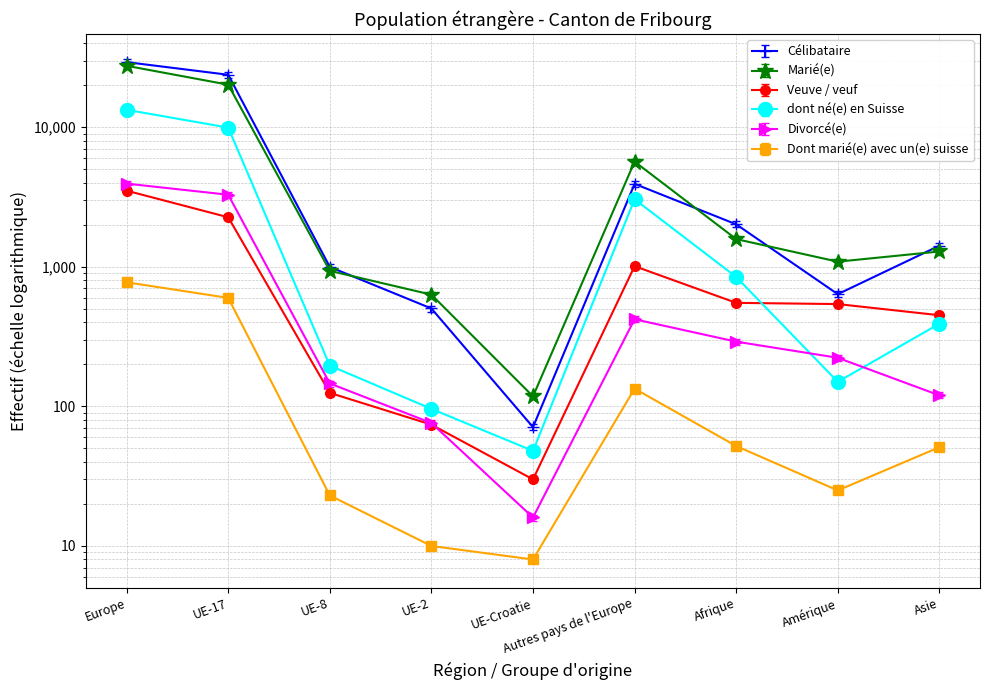

What is the value of the Dont marié(e) avec un(e) suisse point at the 5th from the left?

8.0